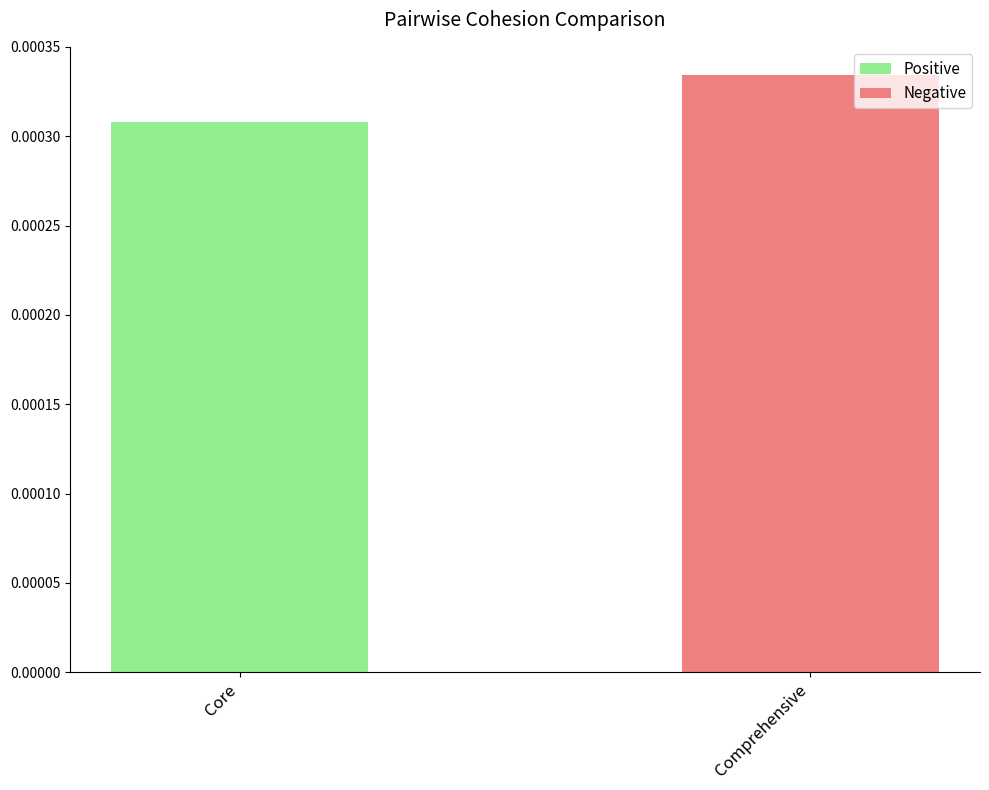

Between Core and Comprehensive, which series saw the biggest shift?

Negative